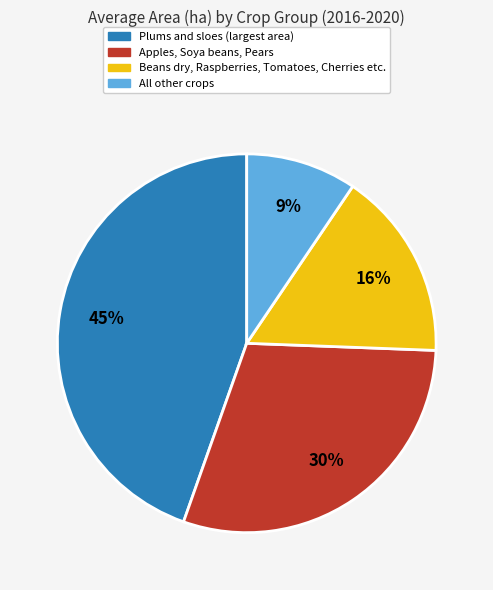

To the nearest percent, what is the average slice percentage?

25%